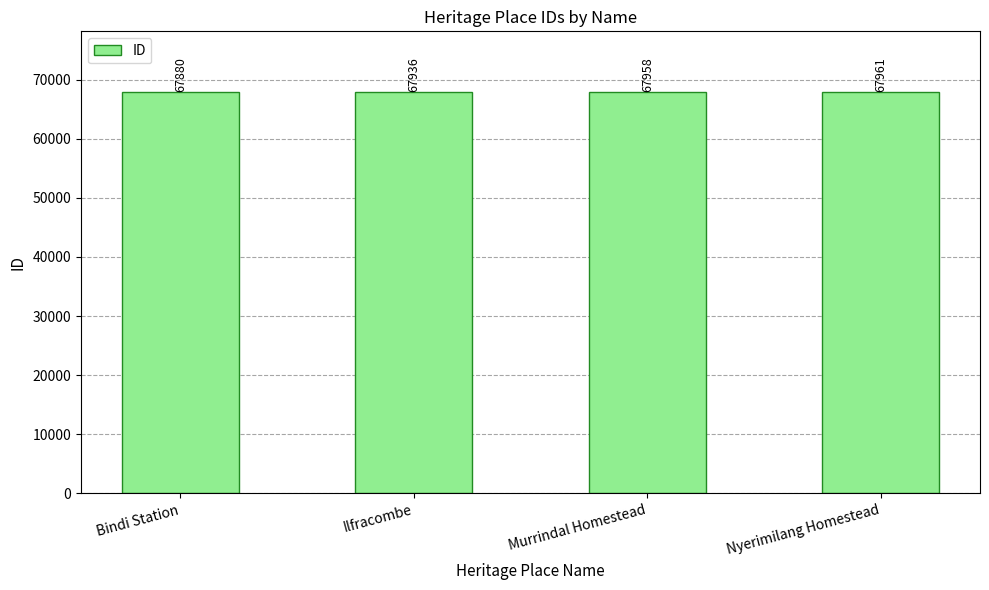

List the labels in order of value, largest first.

Nyerimilang Homestead, Murrindal Homestead, Ilfracombe, Bindi Station